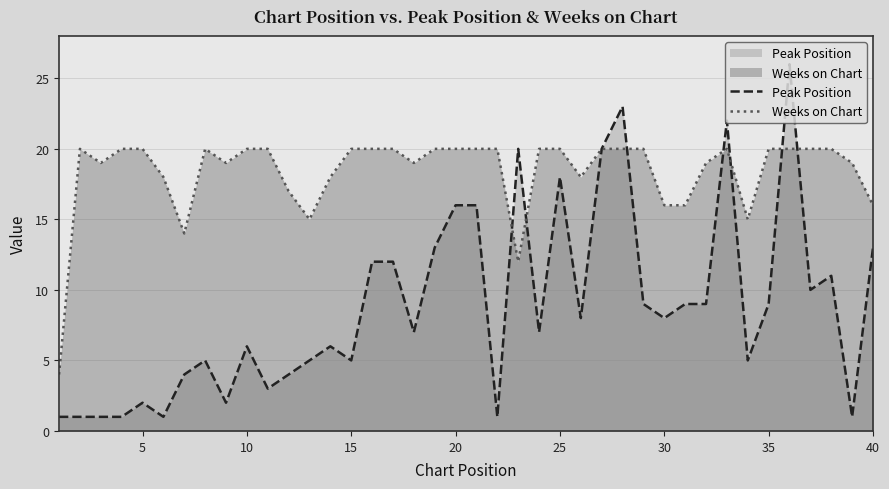

Rank the series by their maximum value, from lowest to highest.

Weeks on Chart, Peak Position